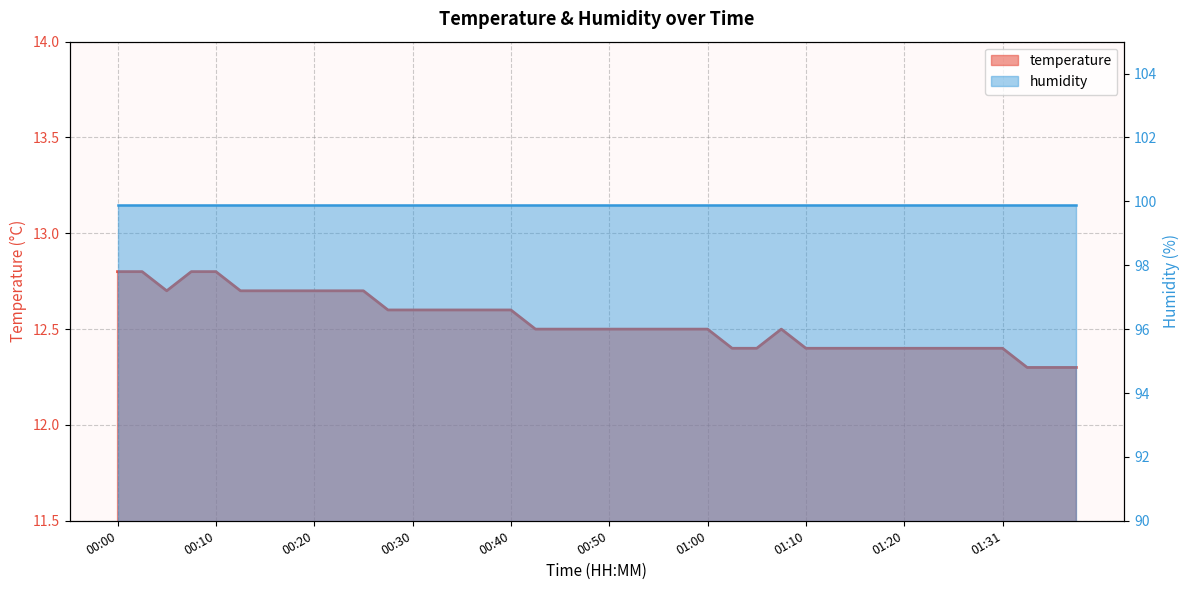

What is the difference between the values at 00:18 and 01:15?

0.3